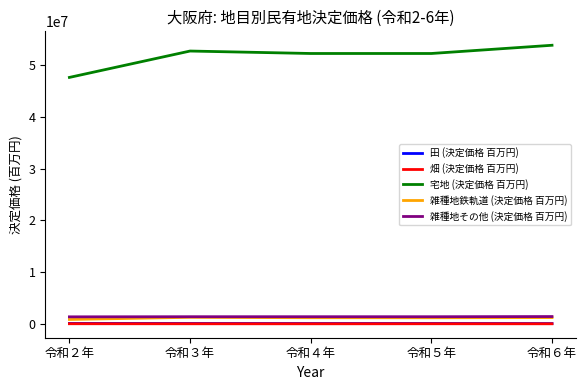

What position from the right is 令和２年?

5